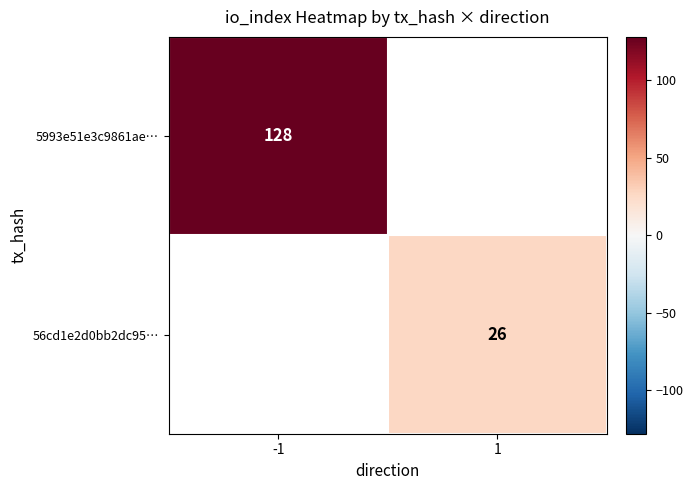

The 5993e51e3c9861ae… series shows 128 at -1. True or false?

True